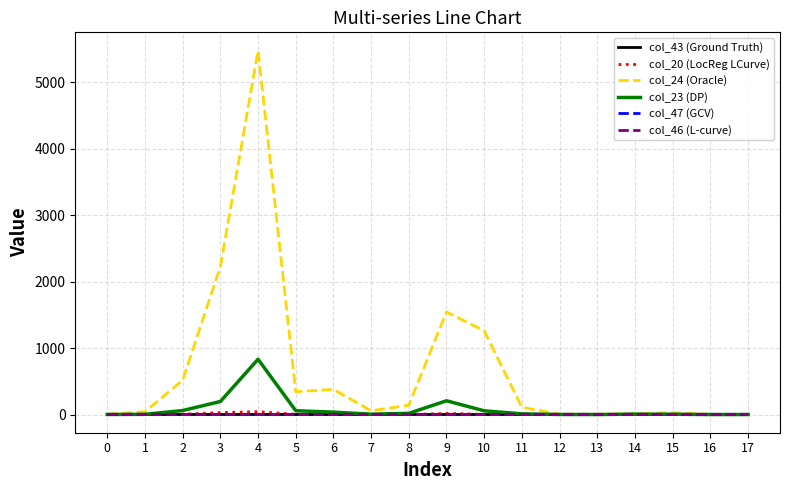

What is the maximum value shown in the chart?

5478.0